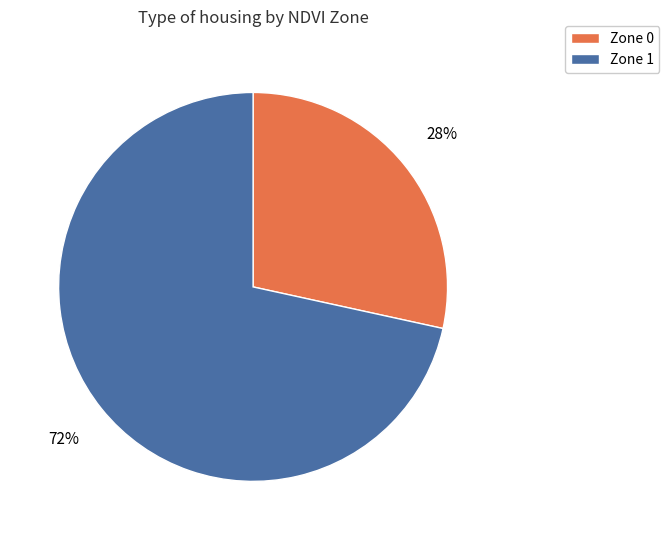

Rank the categories by value from highest to lowest.

Zone 1, Zone 0